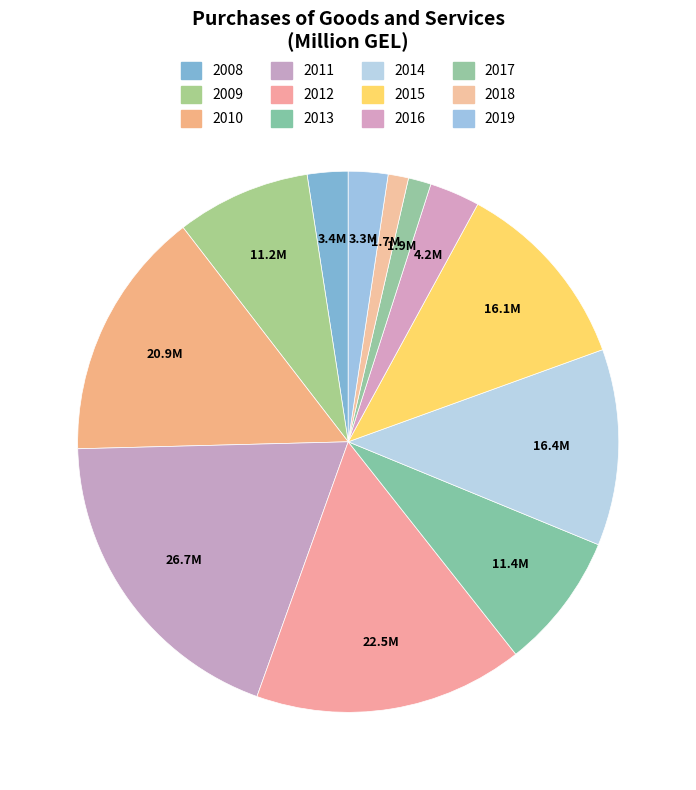

Rank the categories by value from lowest to highest.

2018, 2017, 2019, 2008, 2016, 2009, 2013, 2015, 2014, 2010, 2012, 2011